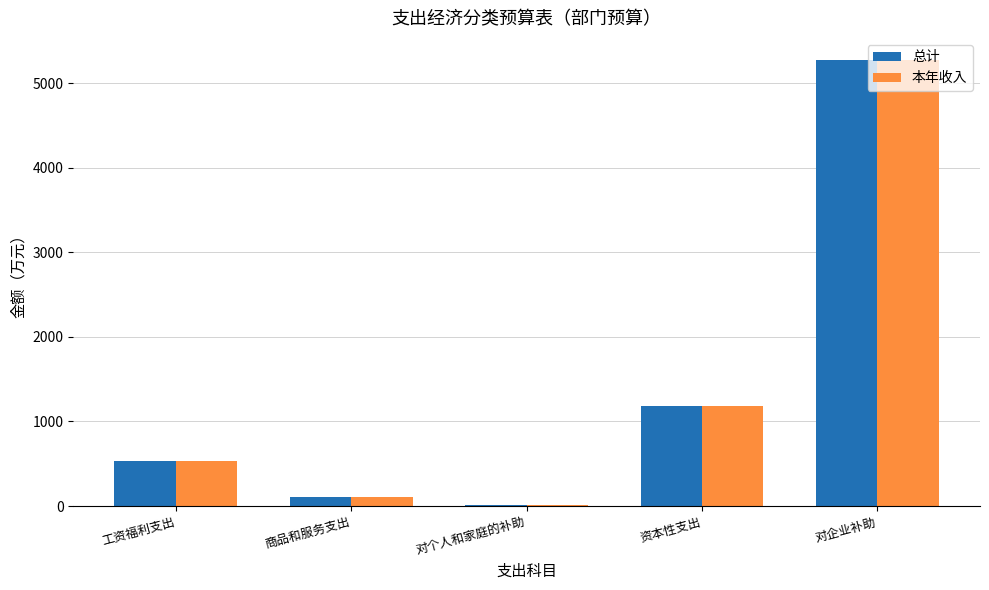

At which category is the sum across all series the highest?

对企业补助